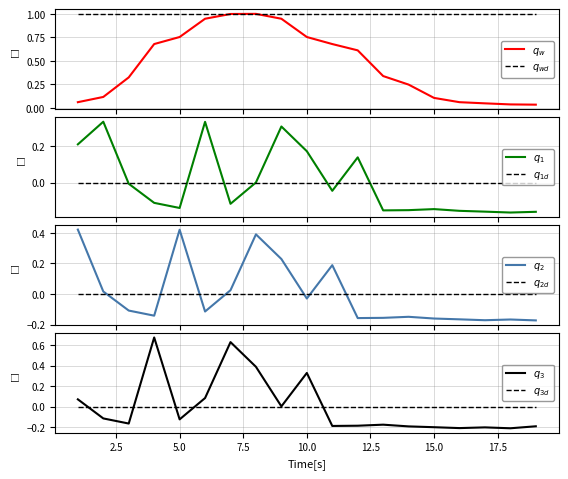

What is the difference between the second highest and minimum values in the qw series?

1.0